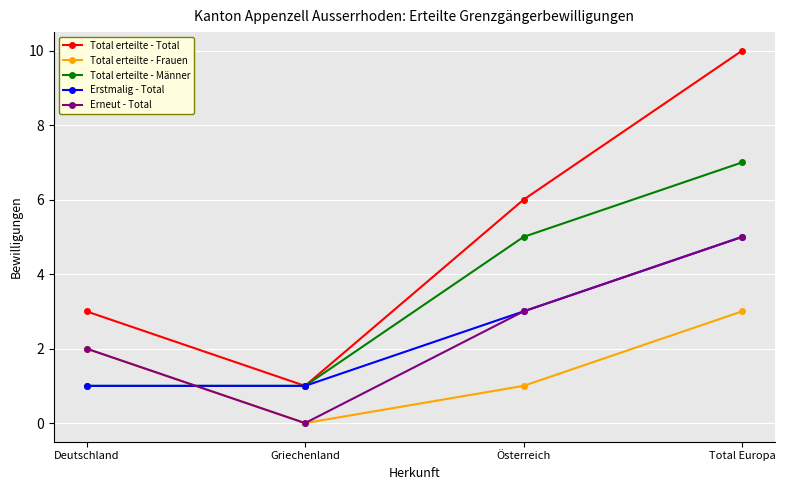

True or false: Total erteilte - Männer has more than 2 interior local peaks.

False